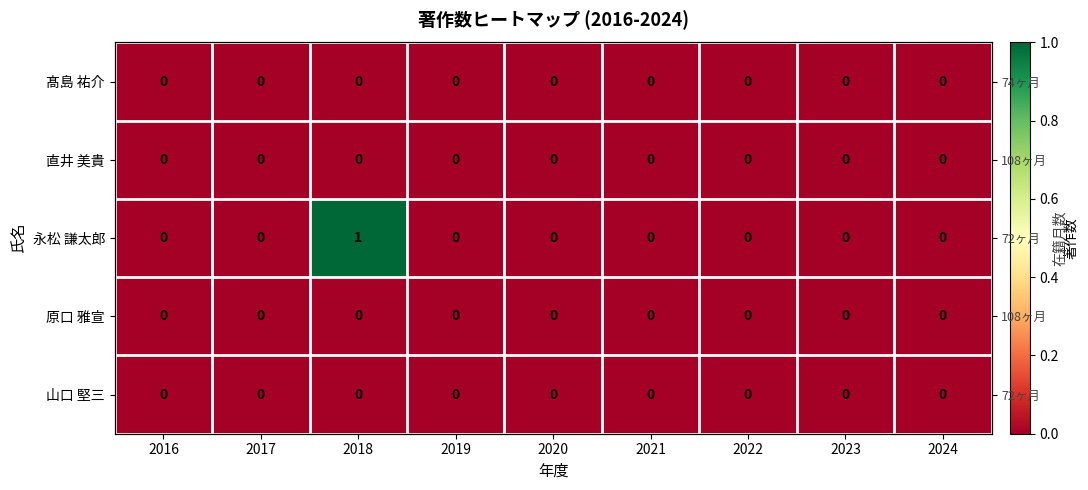

The value of 直井 美貴 at 2022 is 0. True or false?

True